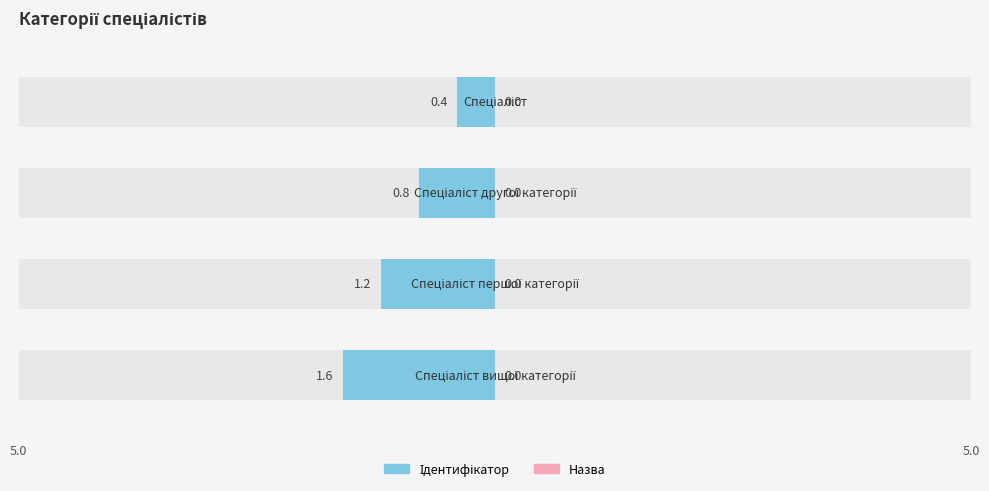

Are the bars grouped side by side (vs. stacked)?

No